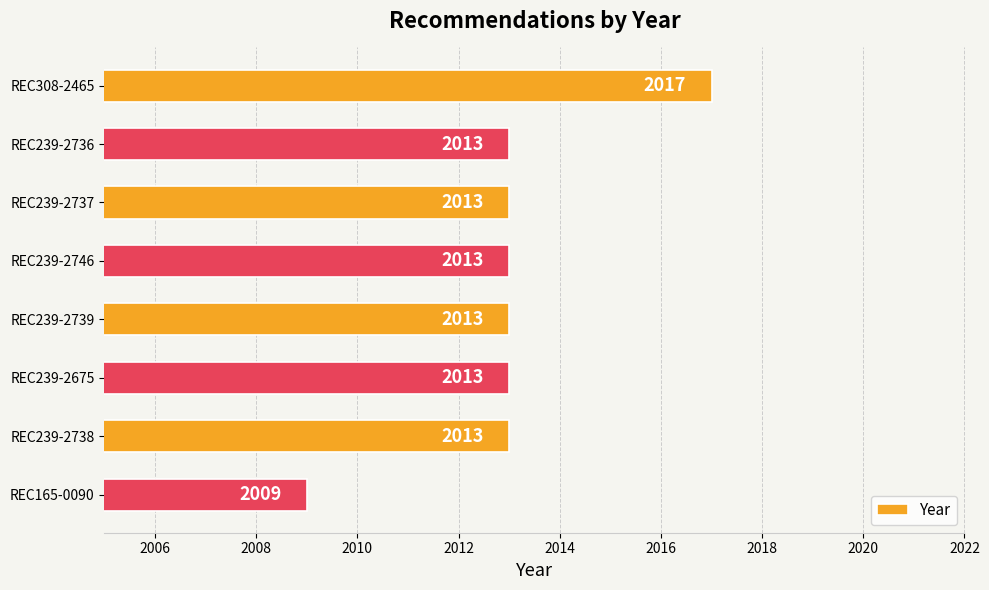

The chart shows a value of 2017 at REC308-2465. True or false?

True